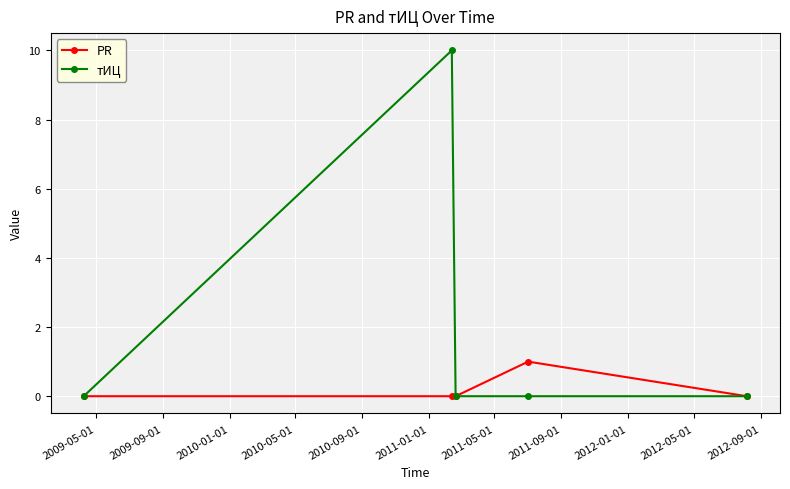

Rank the series by their average value, from lowest to highest.

PR, тИЦ